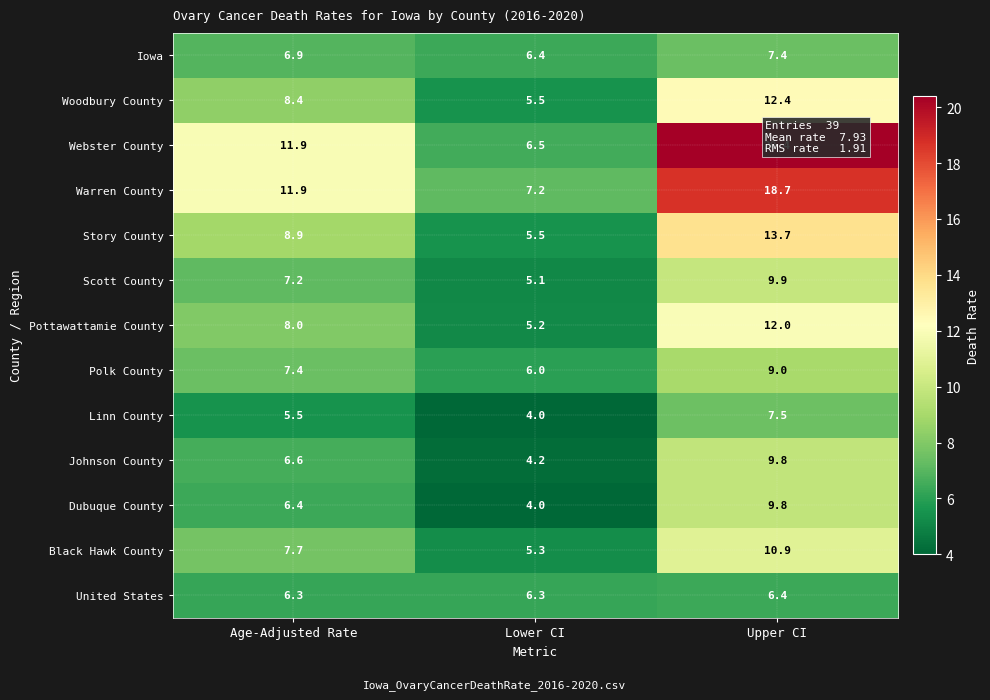

What is the average value of the Pottawattamie County series?

8.4